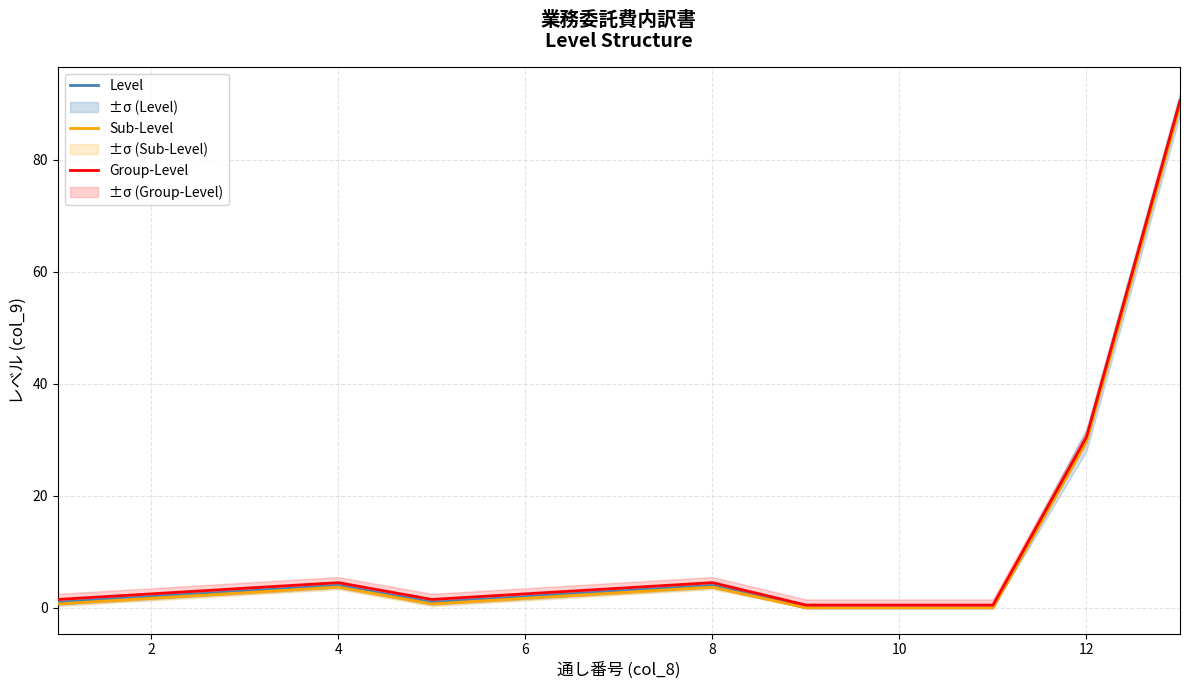

True or false: Level has a value of 16.6 at 12.

False